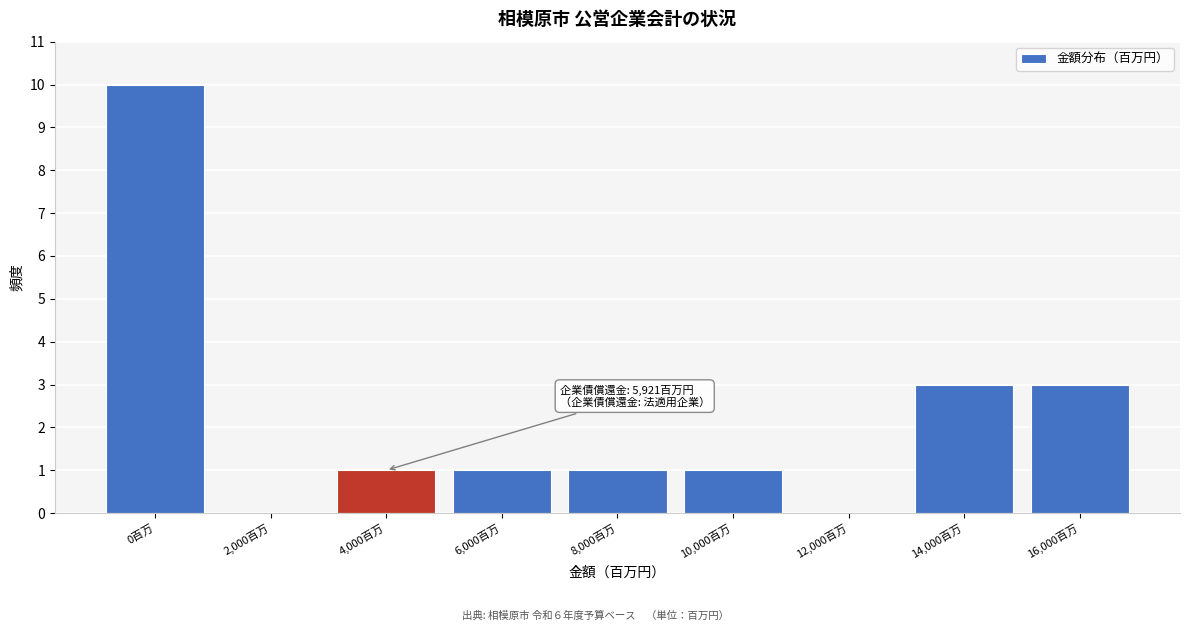

Reading left to right, extract all data points from this chart.

0百万=10	2,000百万=0	4,000百万=1	6,000百万=1	8,000百万=1	10,000百万=1	12,000百万=0	14,000百万=3	16,000百万=3